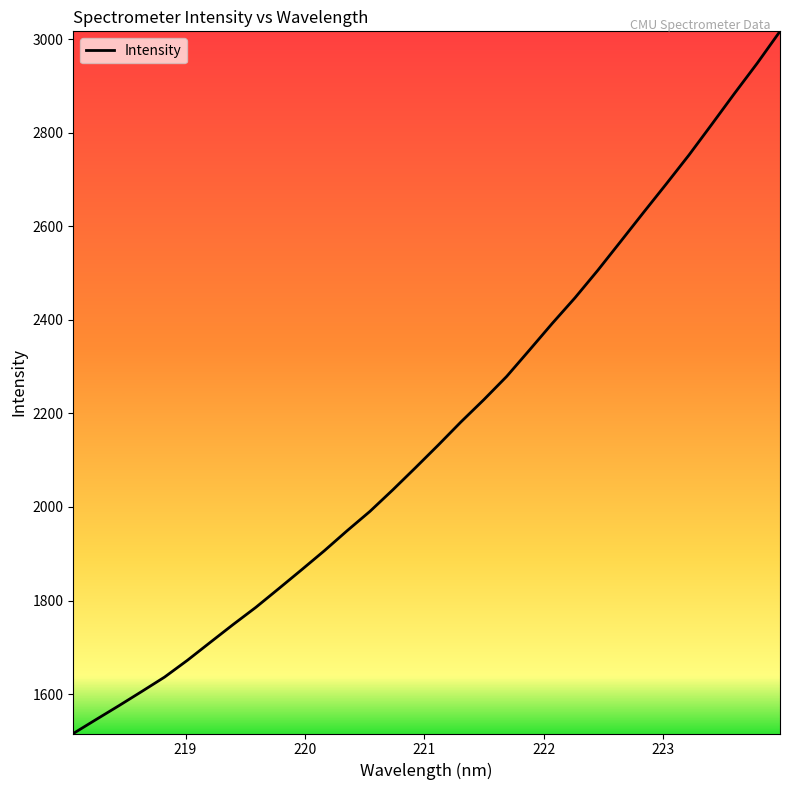

True or false: there are more than 1 points higher than both neighbors.

False